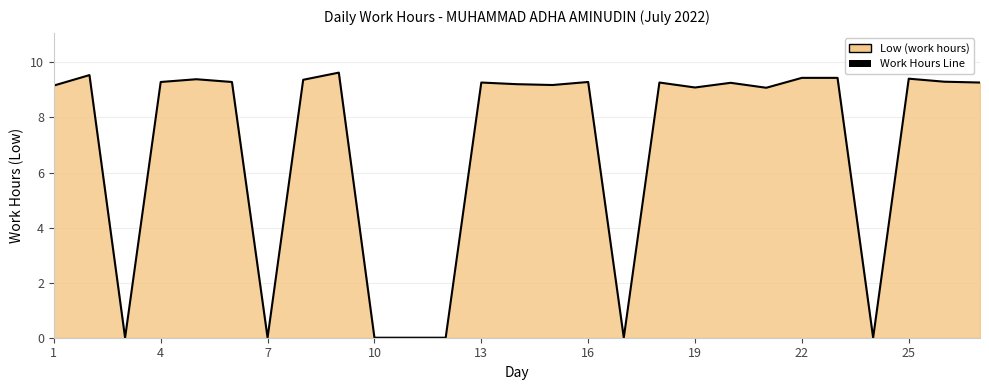

What is the maximum value shown in the chart?

9.6